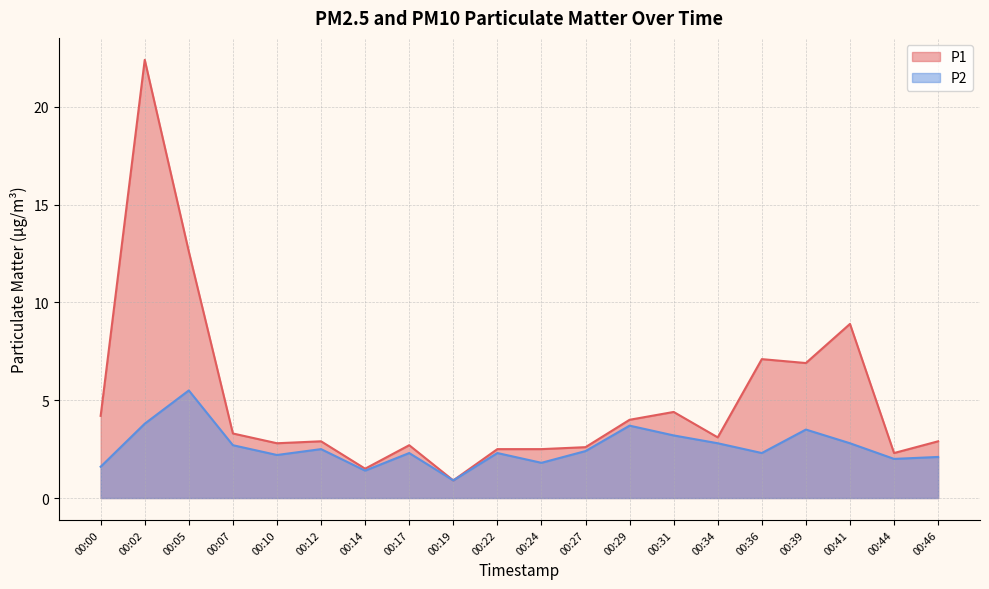

Reading right to left, transcribe all the data shown in this chart.

P1: 2.9	2.3	8.9	6.9	7.1	3.1	4.4	4.0	2.6	2.5	2.5	0.9	2.7	1.5	2.9	2.8	3.3	12.6	22.4	4.2
P2: 2.1	2.0	2.8	3.5	2.3	2.8	3.2	3.7	2.4	1.8	2.3	0.9	2.3	1.4	2.5	2.2	2.7	5.5	3.8	1.6